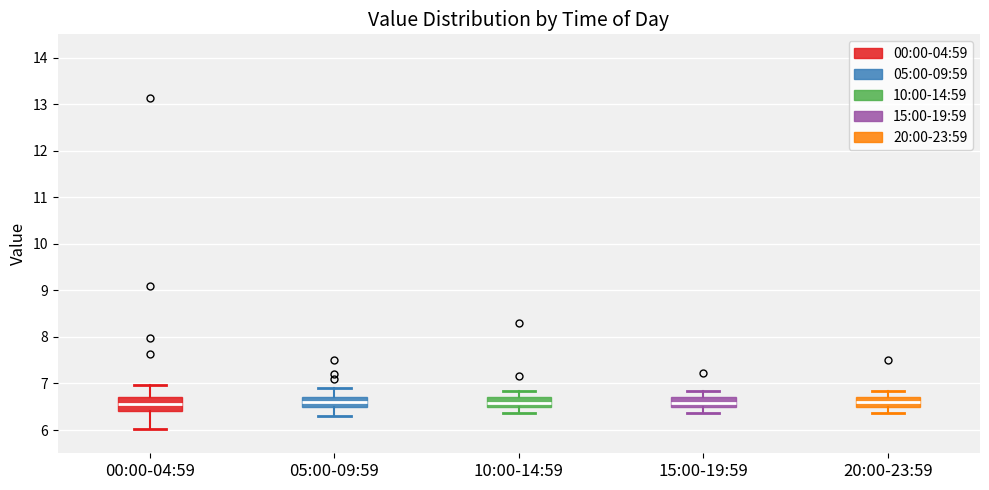

Where does the upper whisker of the box for 20:00-23:59 end on the y-axis? The values are not printed on the chart, so give them approximately, as read against the axis.

6.8